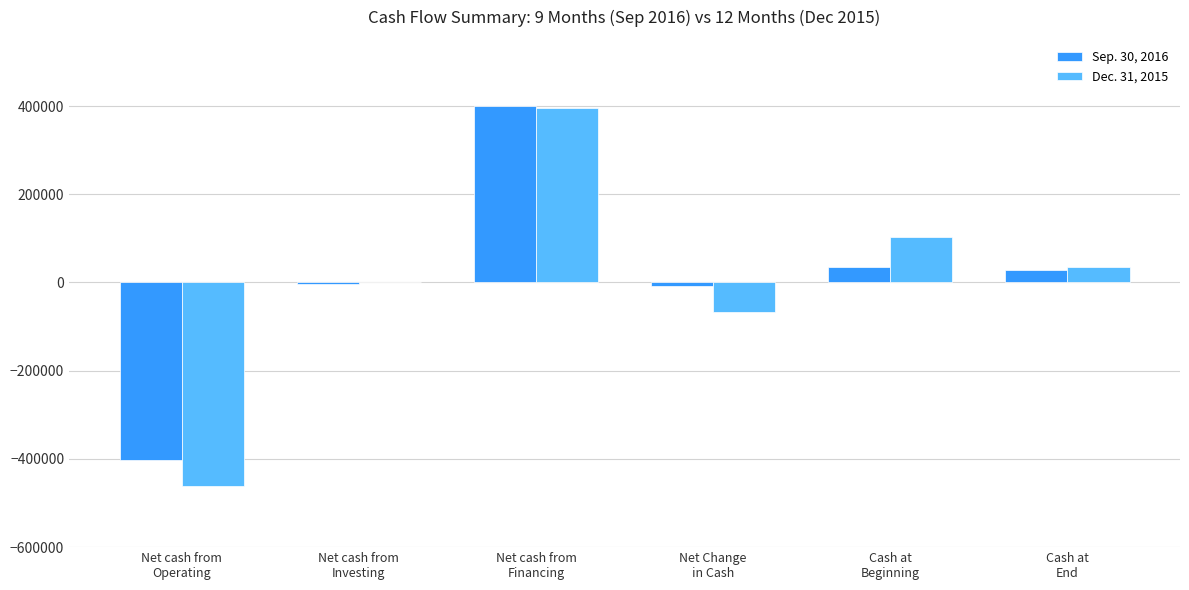

What are all the series names shown in the legend?

Sep. 30, 2016, Dec. 31, 2015